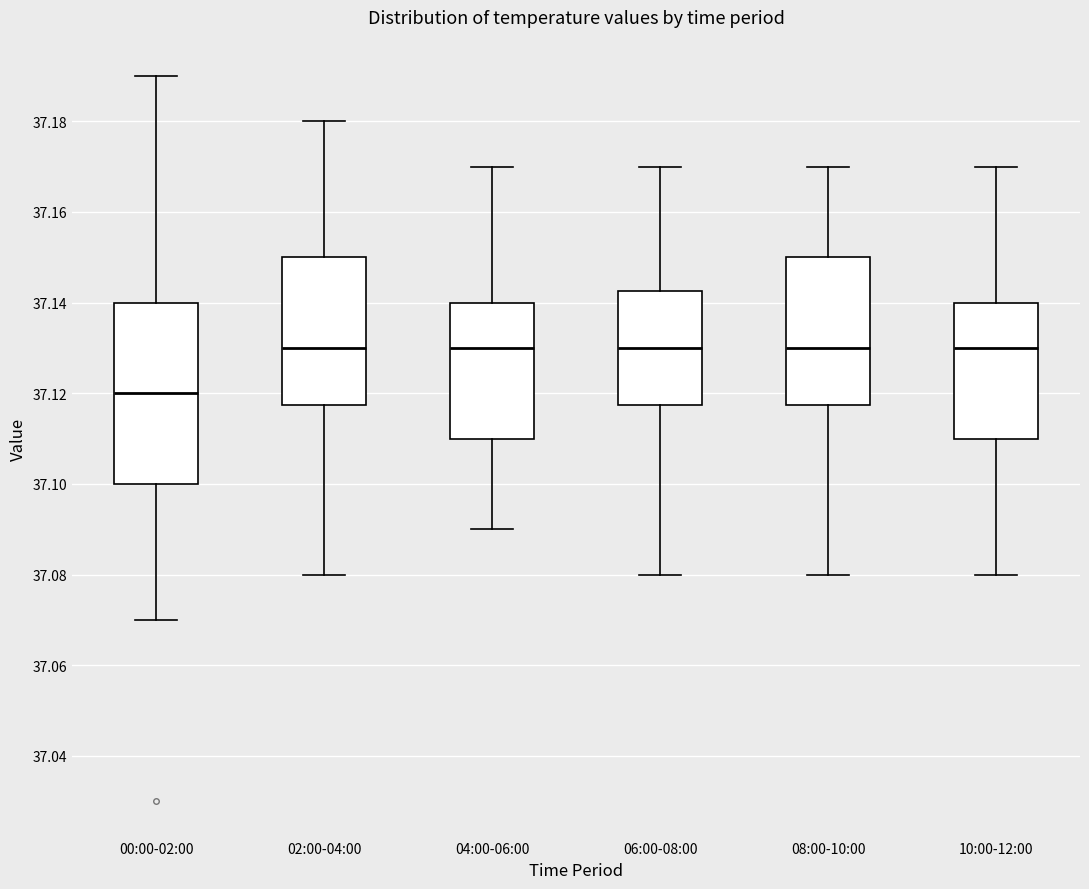

Reading left to right, transcribe this box plot: for each box, give where its median line is, the range the box spans, and where its two whiskers end, as read against the y-axis. The values are not printed on the chart, so give them approximately, as read against the axis.

00:00-02:00: median 37.120, box 37.100 to 37.140, whiskers 37.070 to 37.190
02:00-04:00: median 37.130, box 37.118 to 37.150, whiskers 37.080 to 37.180
04:00-06:00: median 37.130, box 37.110 to 37.140, whiskers 37.090 to 37.170
06:00-08:00: median 37.130, box 37.118 to 37.142, whiskers 37.080 to 37.170
08:00-10:00: median 37.130, box 37.118 to 37.150, whiskers 37.080 to 37.170
10:00-12:00: median 37.130, box 37.110 to 37.140, whiskers 37.080 to 37.170